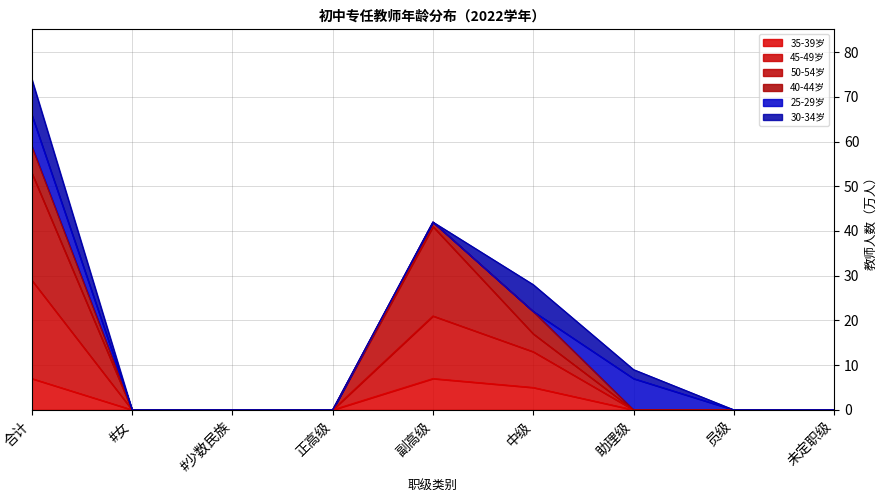

True or false: 35-39岁 and 50-54岁 intersect in this chart.

False